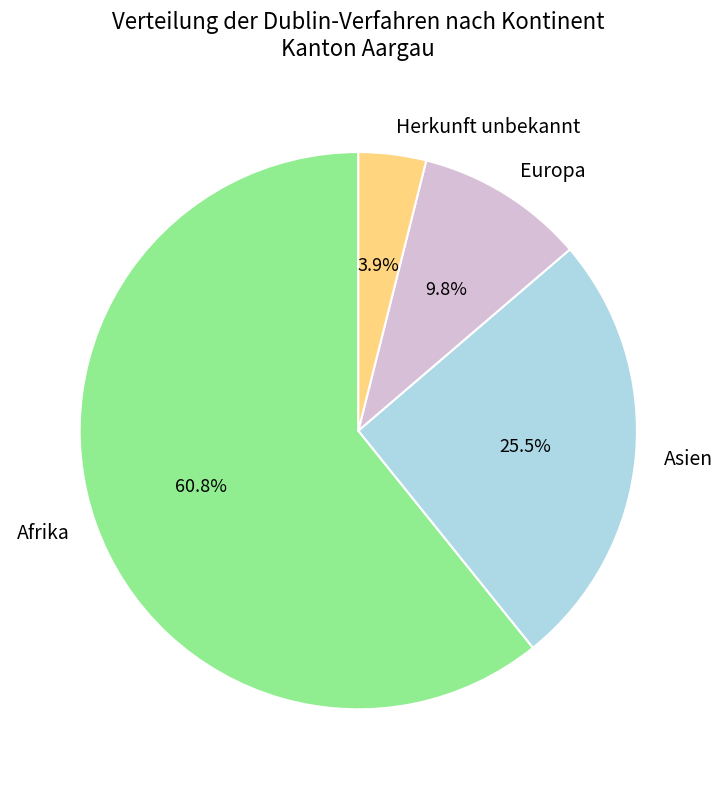

To the nearest percent, what percentage of the pie is Europa?

10%